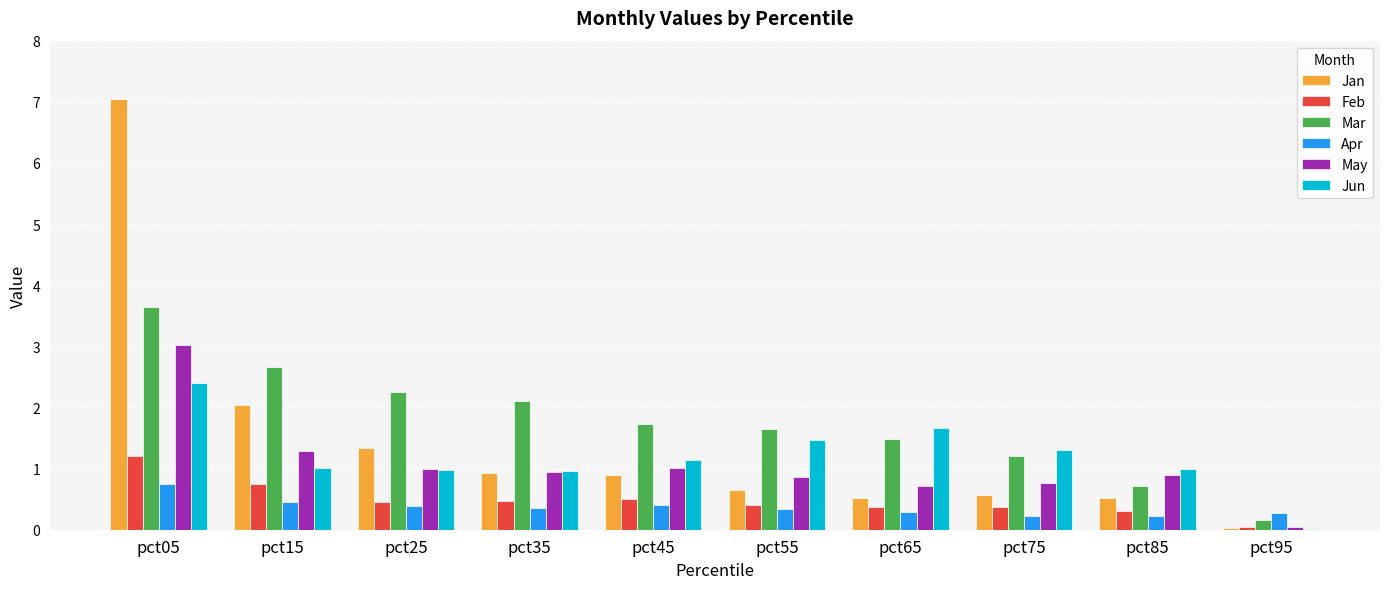

What is the sum of all May values?

10.6